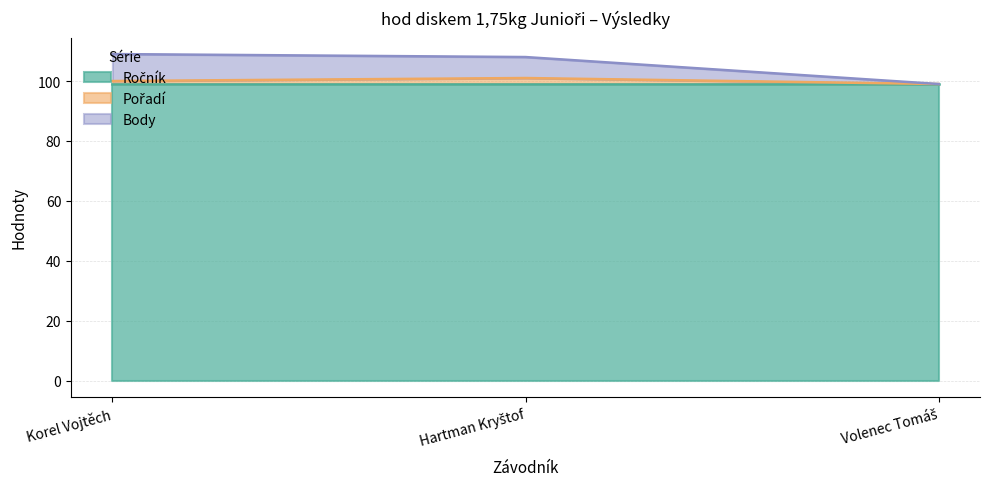

What is the sum of the Body values at Volenec Tomáš and Korel Vojtěch?

208